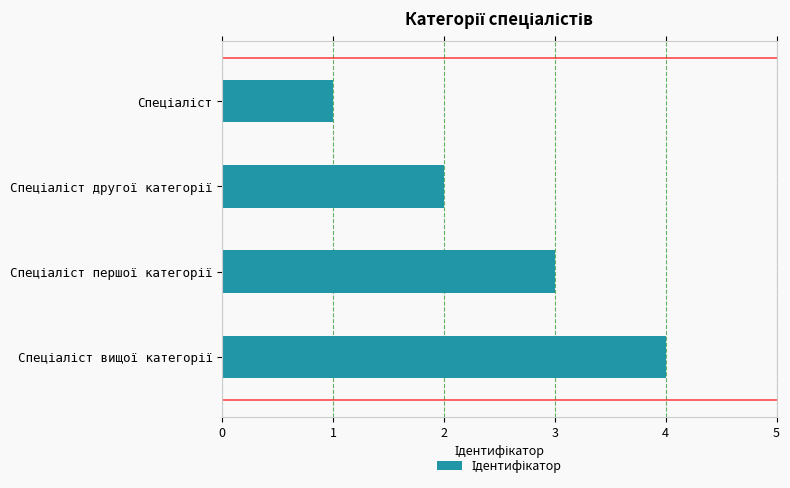

What is the sum of all values?

10